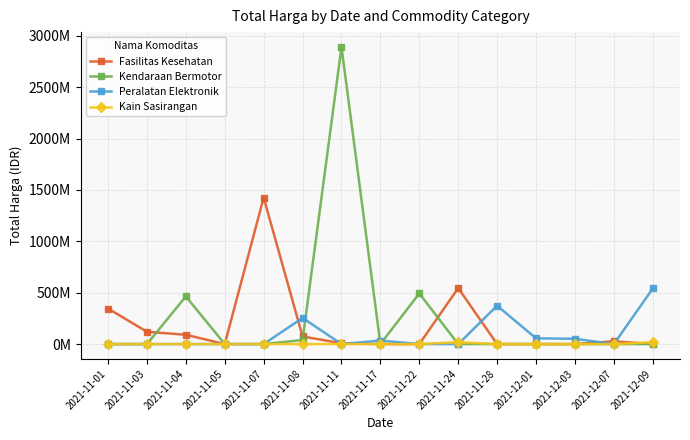

What is the difference between the second highest and minimum values in the Kendaraan Bermotor series?

493000000